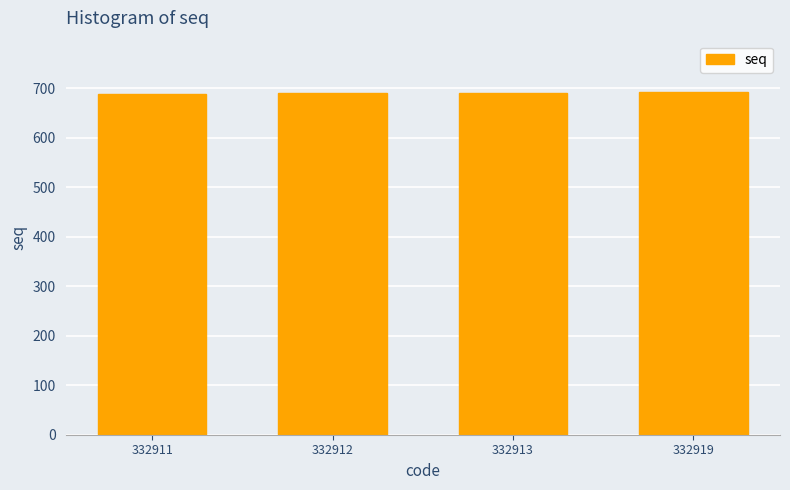

Is it true that the value at 332912 is 690?

True